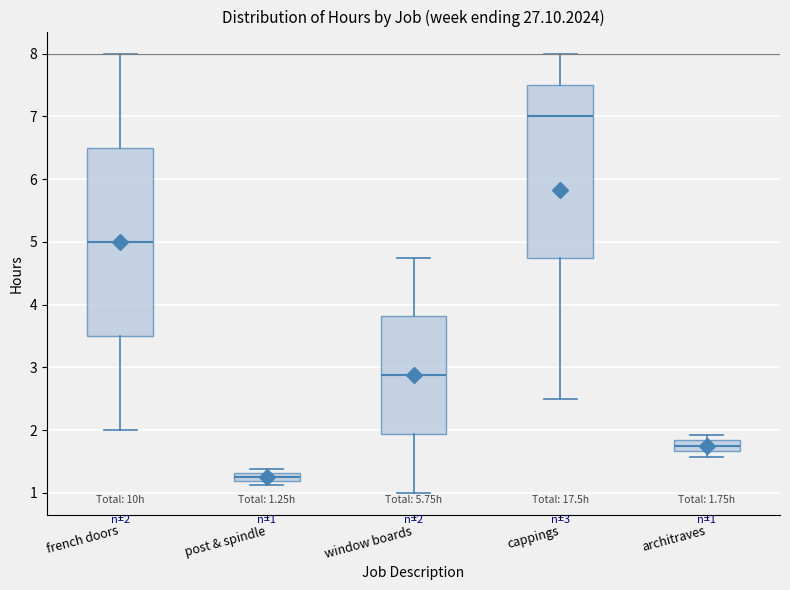

Which box has the lowest median line?

post & spindle